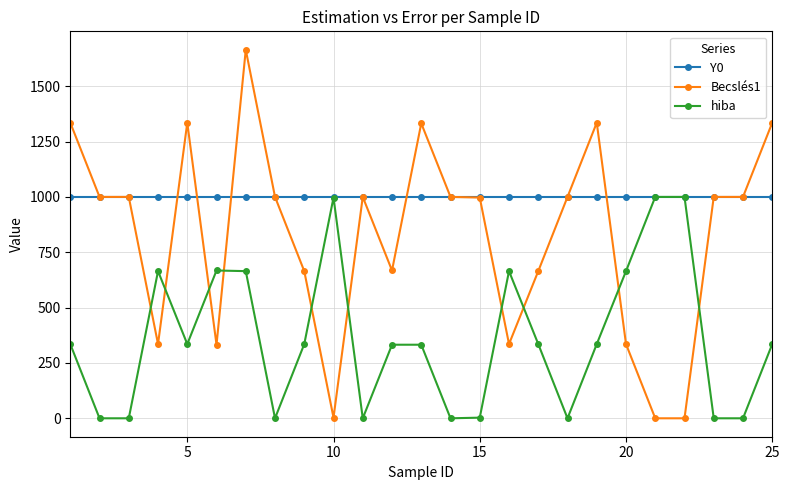

What is the value of the Y0 point at the 14th from the left?

1000.0